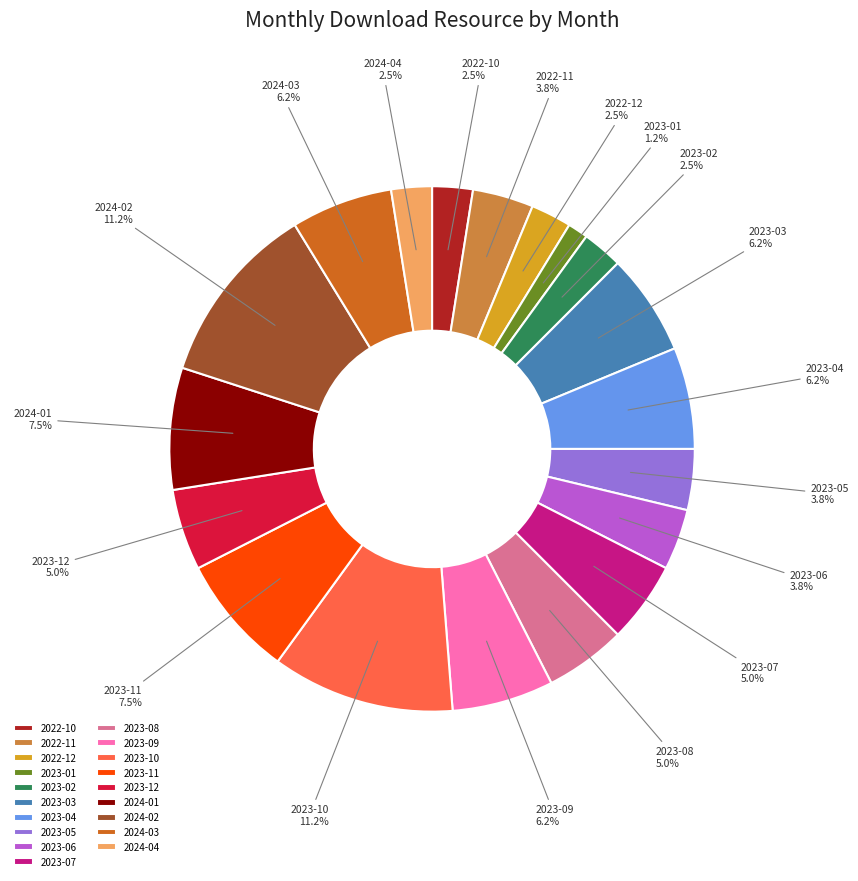

Count the number of slices in the pie.

19